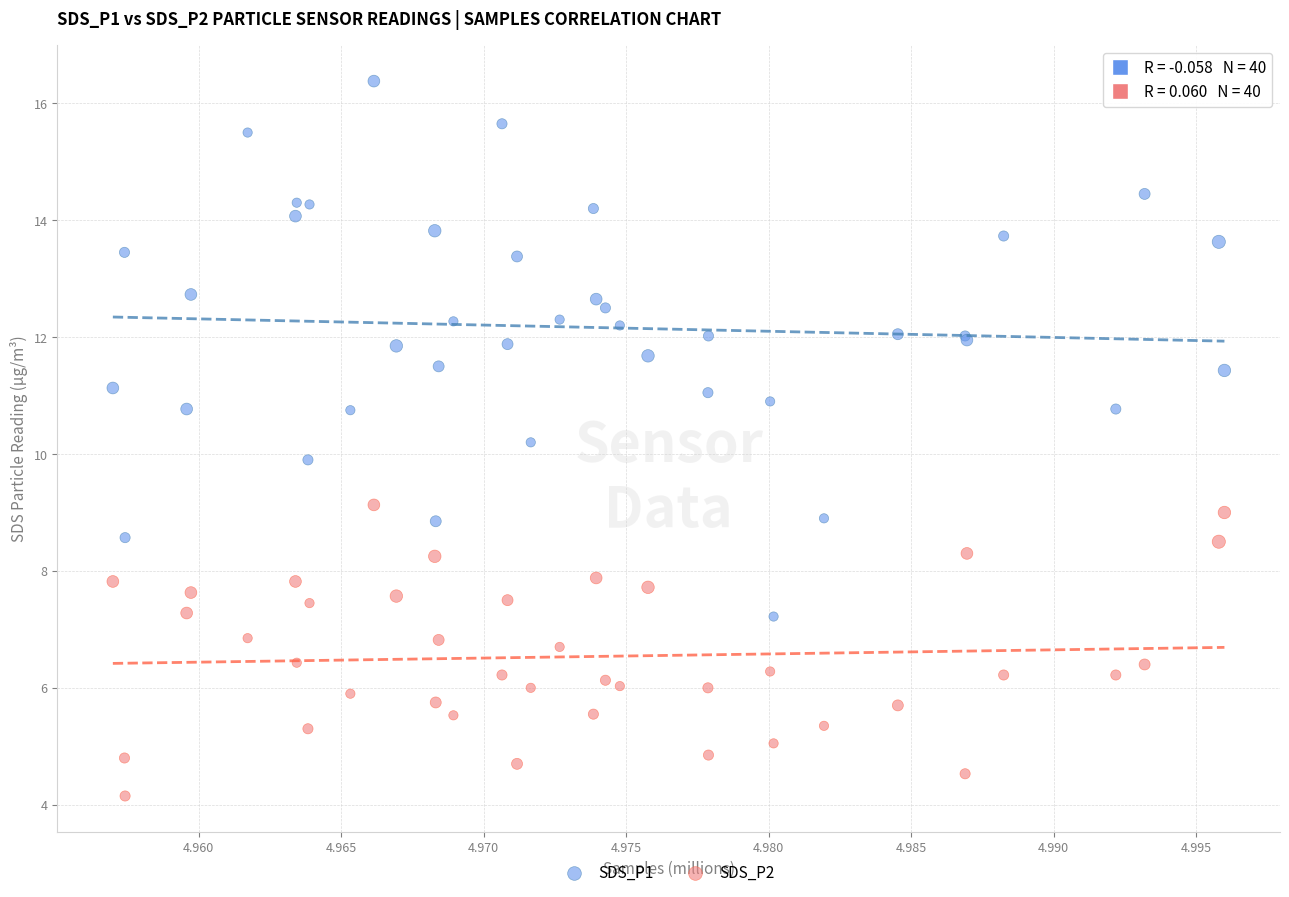

Which series reaches the minimum Y coordinate?

SDS_P2